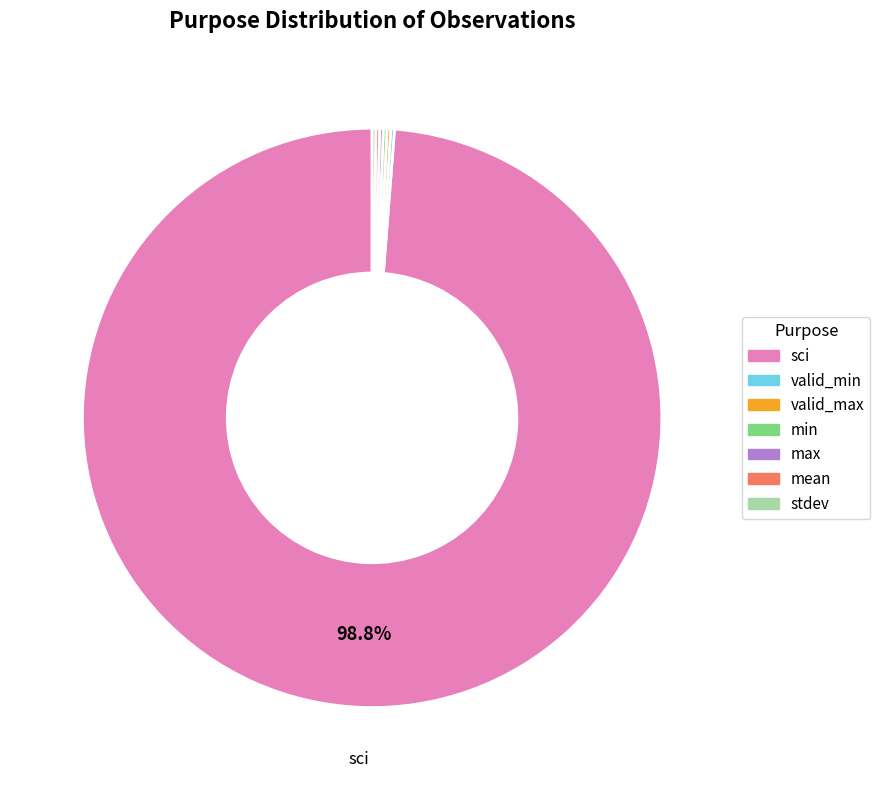

What is the largest slice in the pie chart?

sci